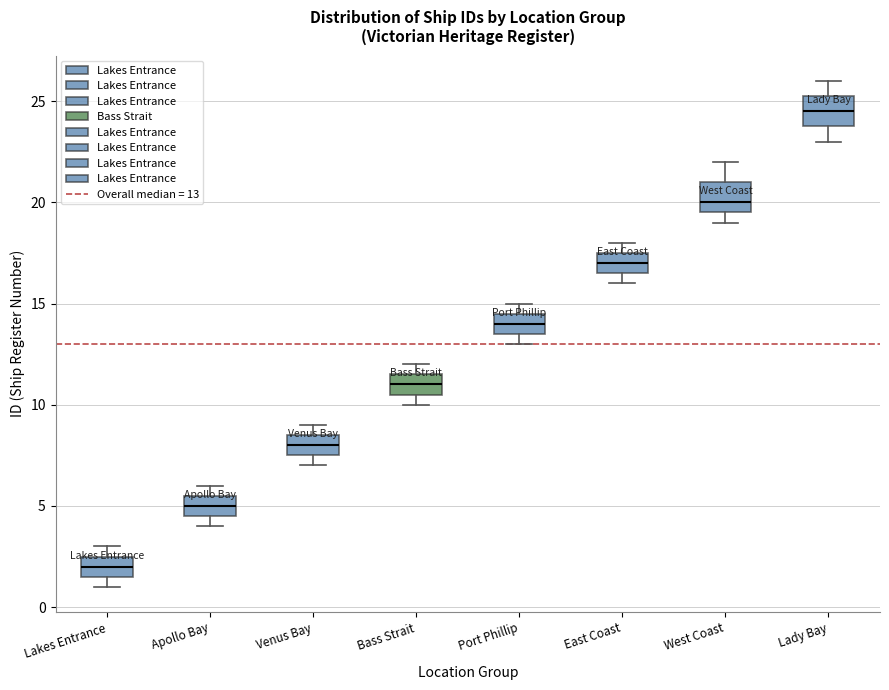

Which box's median line is the lowest?

Lakes Entrance